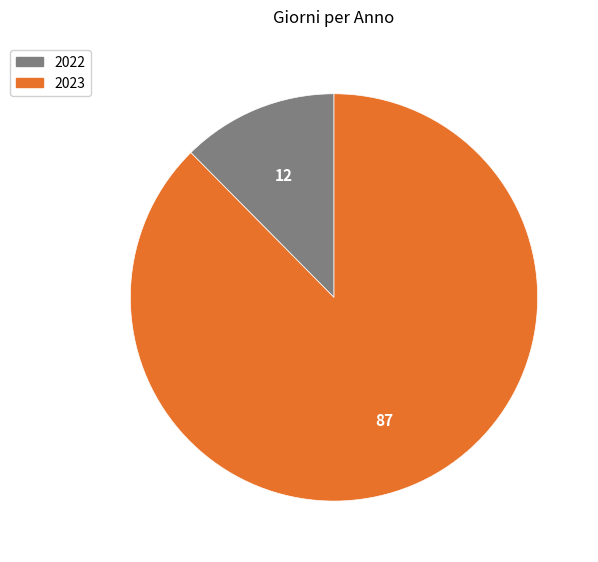

What is the majority slice?

2023